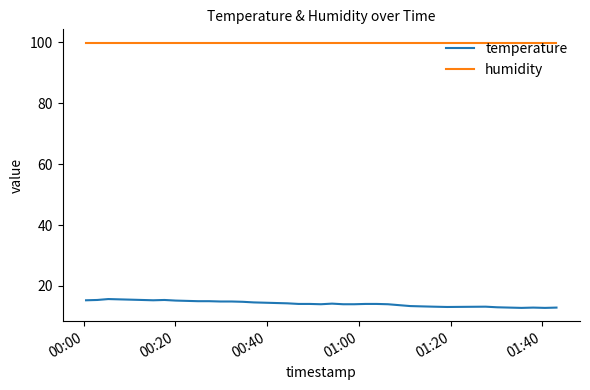

True or false: temperature and humidity intersect in this chart.

False